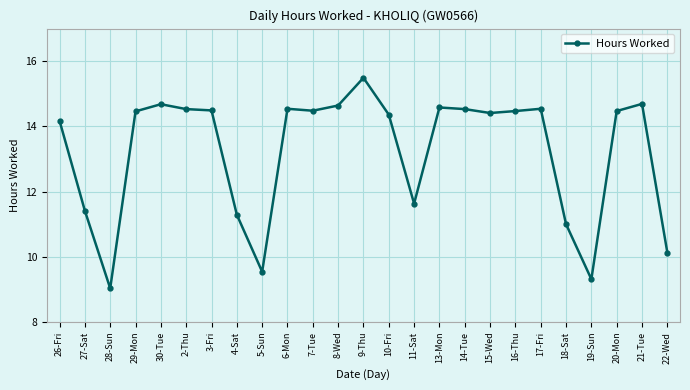

What is the change in value from 9-Thu to 22-Wed?

-5.4